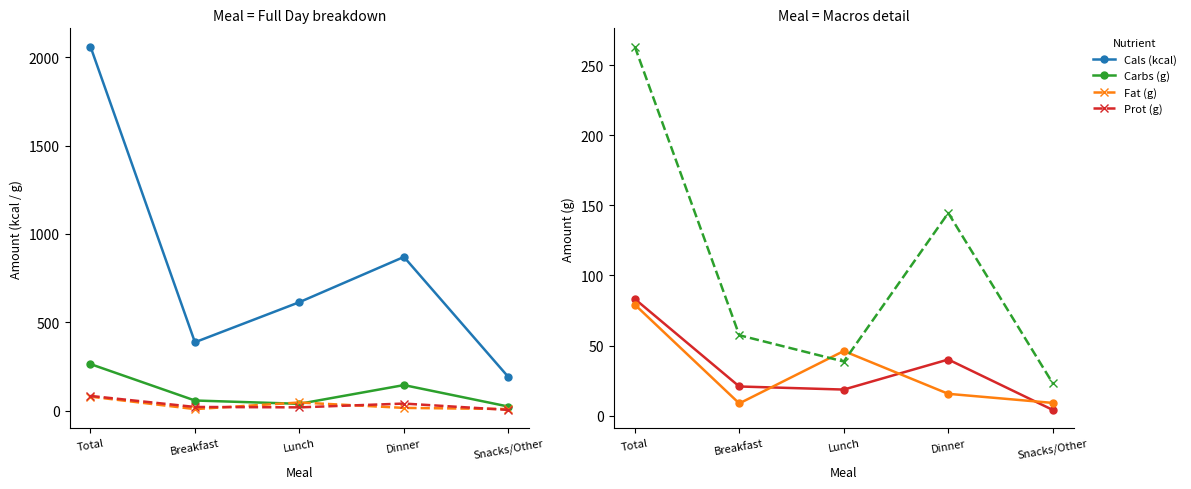

The Cals (kcal) series shows 167.8 at Breakfast. True or false?

False